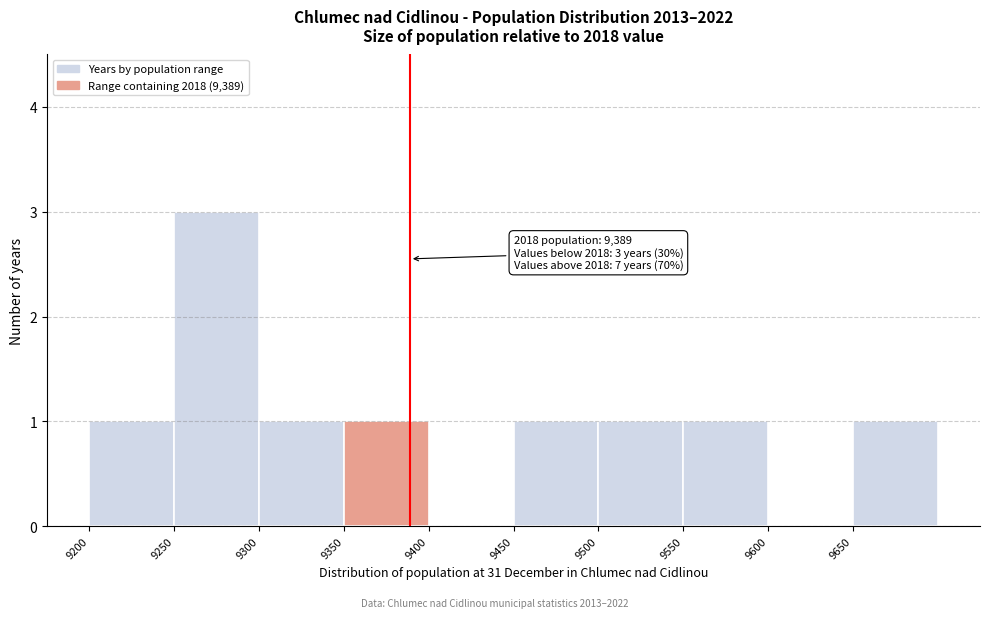

Which range on the x-axis has the tallest bar?

9250 to 9300